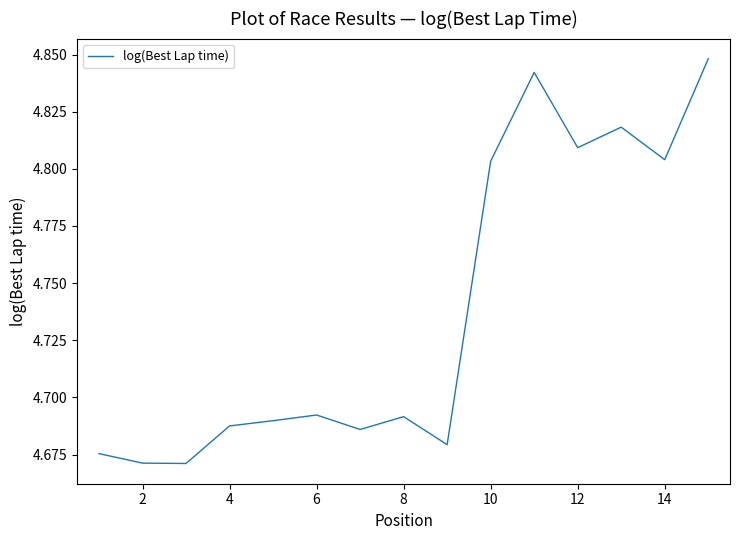

Is it true that the value at 6 is 1.4?

False